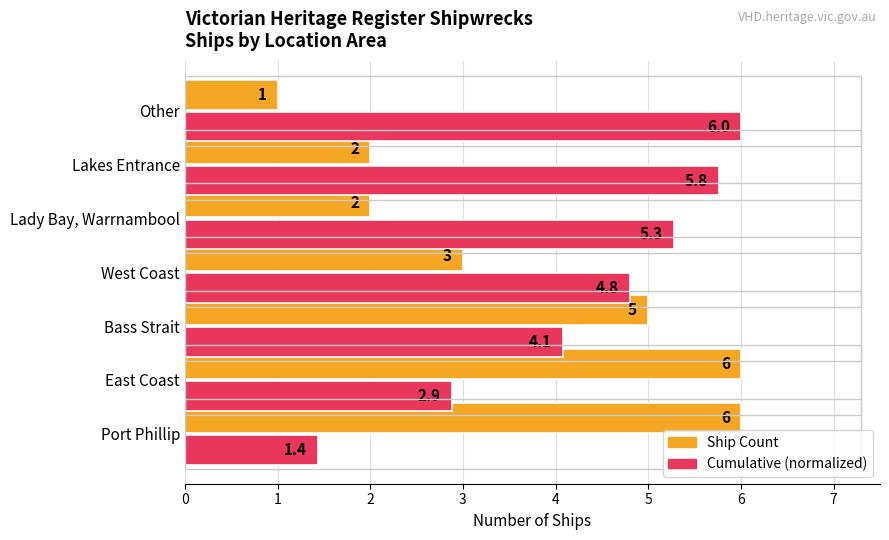

List the series in order of their overall mean, highest first.

Cumulative (normalized), Ship Count